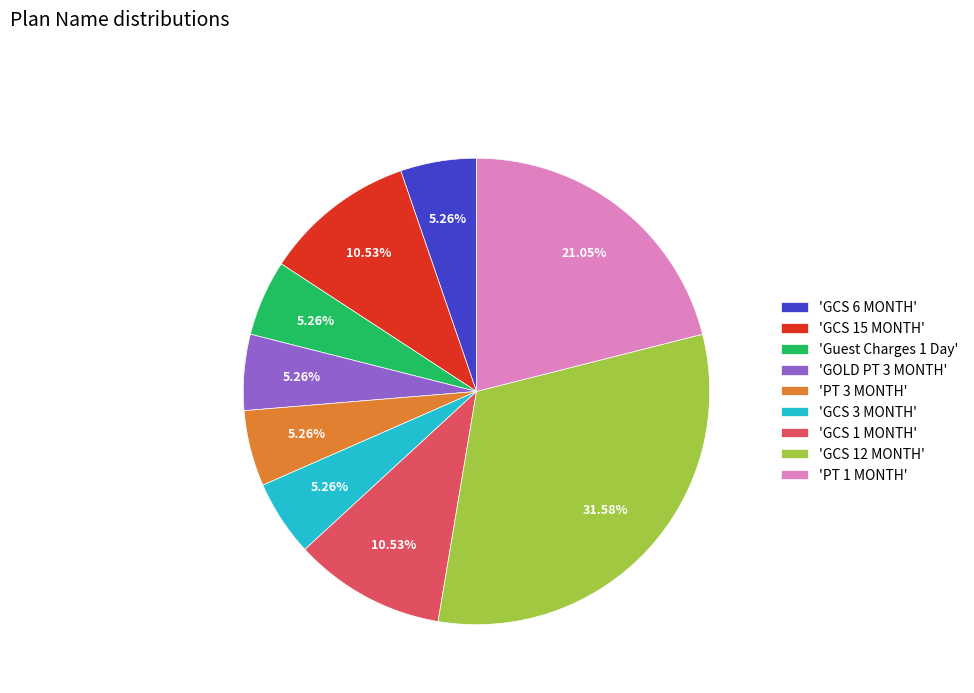

Between 'GCS 1 MONTH' and 'Guest Charges 1 Day', which is larger?

'GCS 1 MONTH'